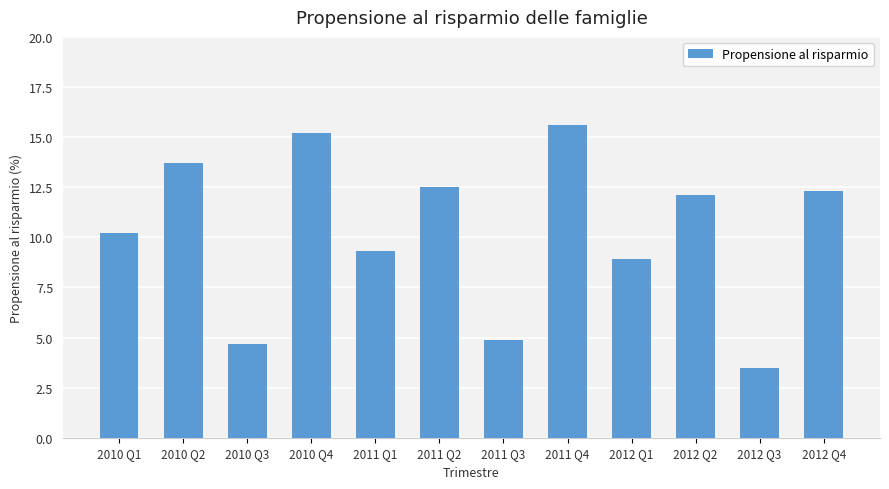

Does the chart contain any negative values?

No